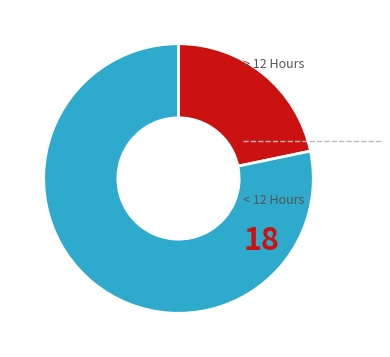

How many slices are in this pie chart?

2